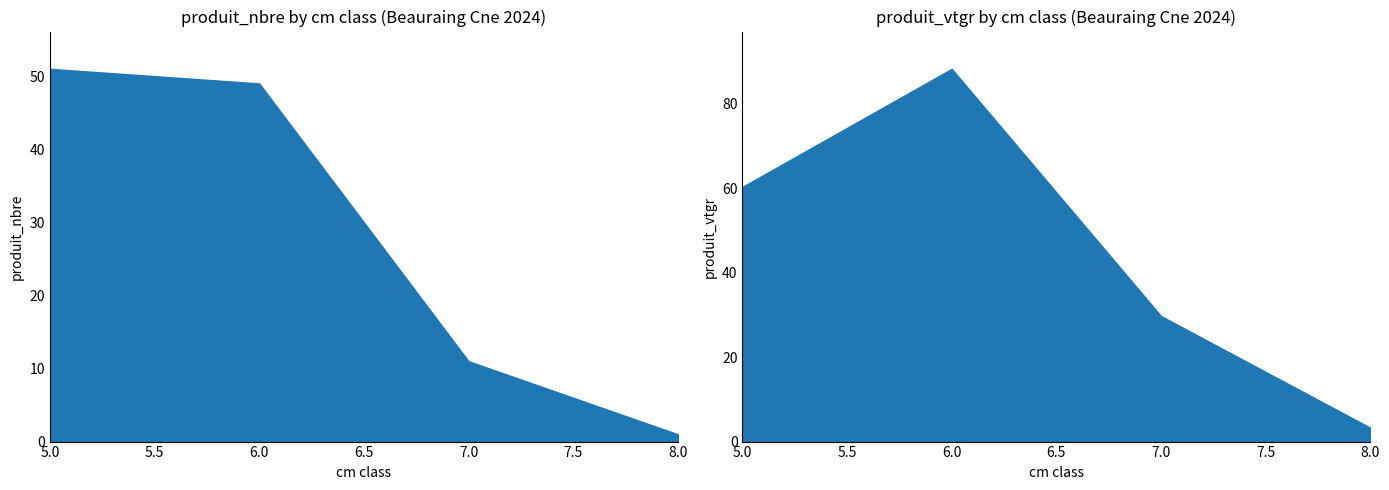

Where is produit_nbre nearest to the value 26?

cm=7